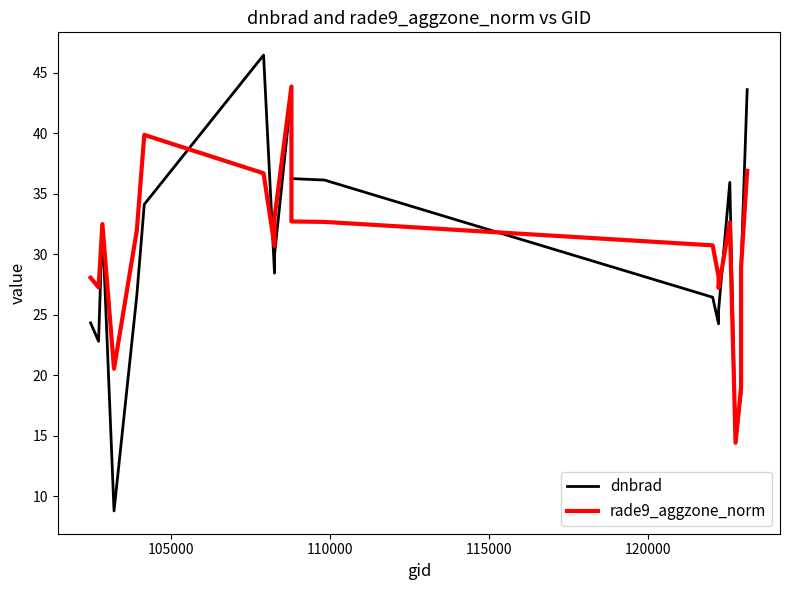

Is the value of rade9_aggzone_norm at 11 greater than the value of dnbrad at 12?

Yes